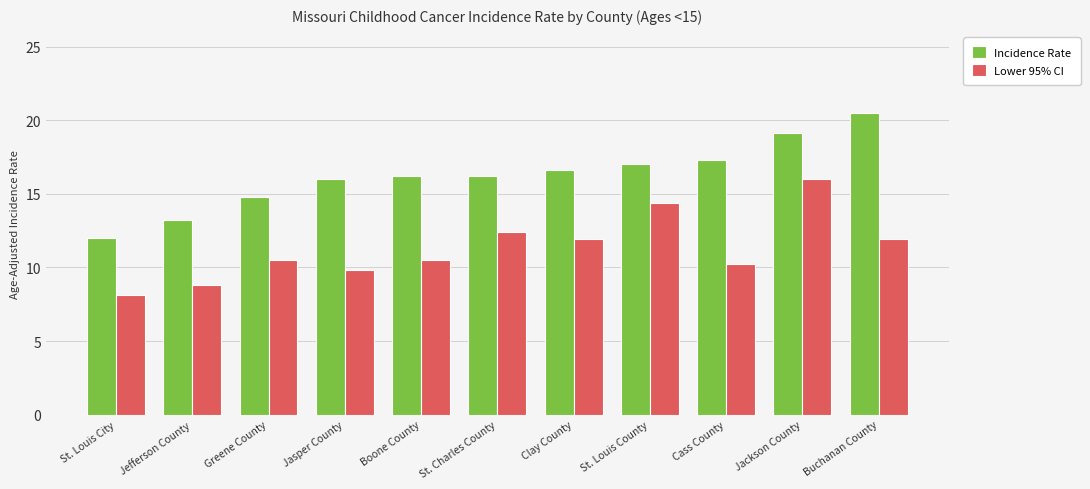

What is the lowest value of the Lower 95% CI series?

8.1